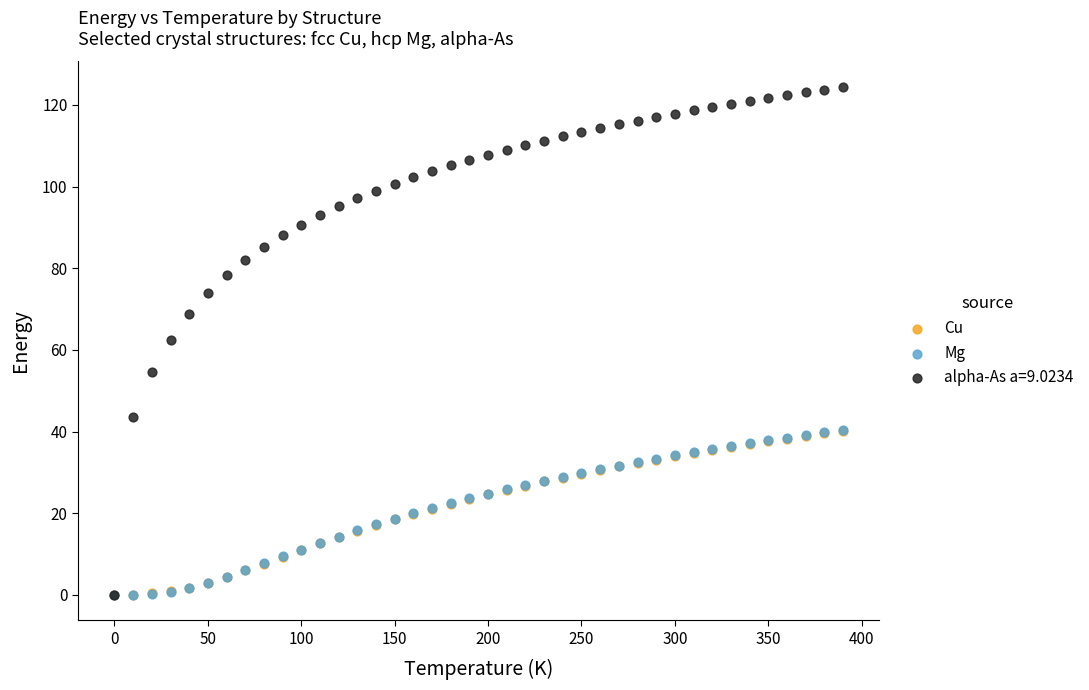

What are all the series names shown in the legend?

Cu, Mg, alpha-As a=9.0234